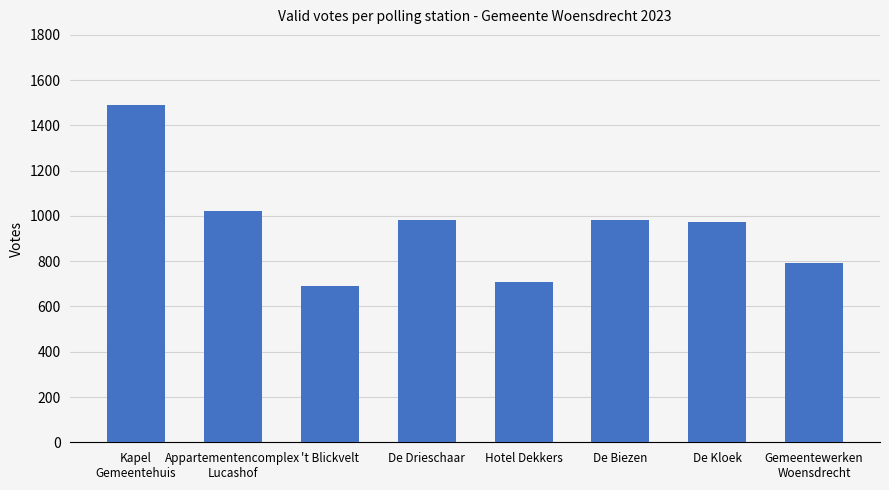

What is the difference between the values at De Drieschaar and De Biezen?

4